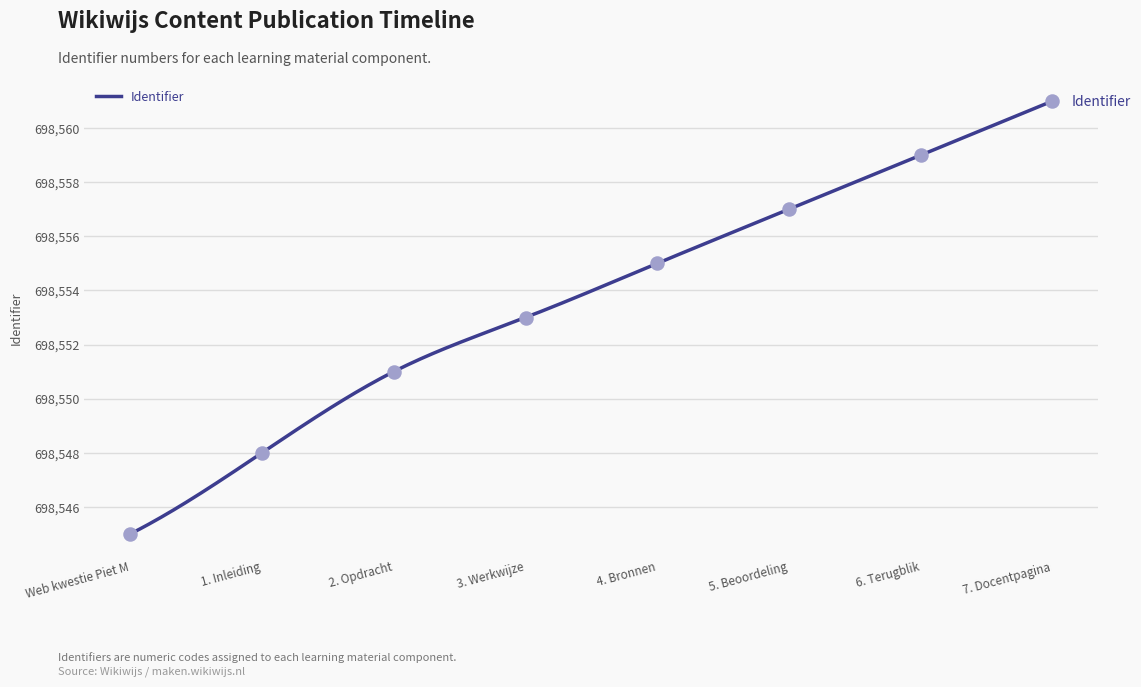

What is the change in value from 5. Beoordeling to 6. Terugblik?

+2